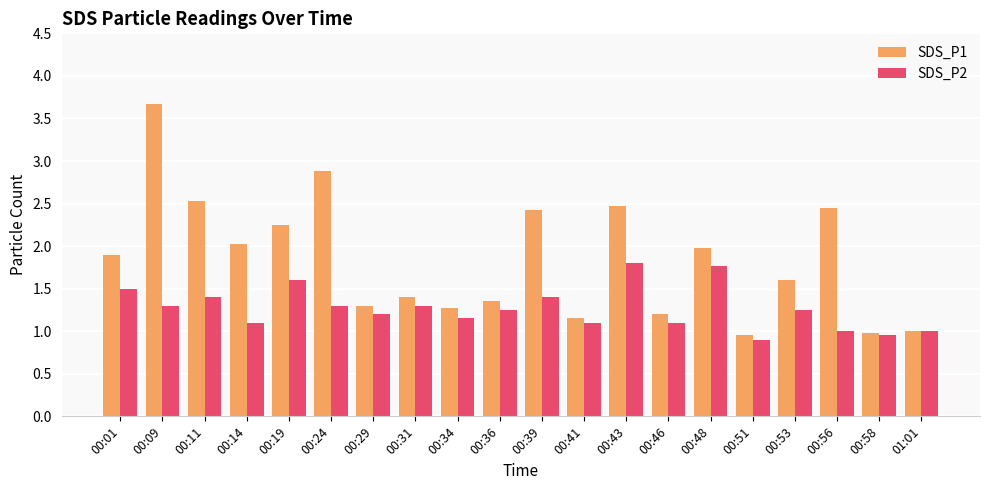

What is the difference between the second highest and second lowest values in the SDS_P2 series?

0.8